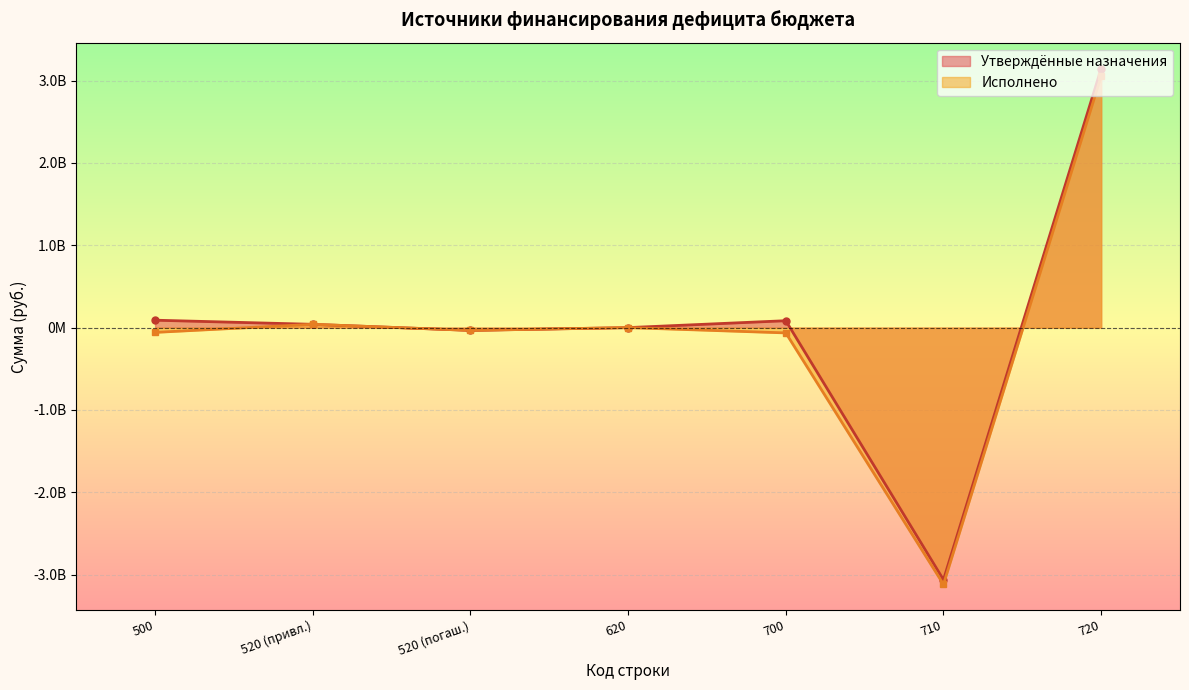

True or false: Исполнено and Утверждённые бюджетные назначения cross at least once.

False